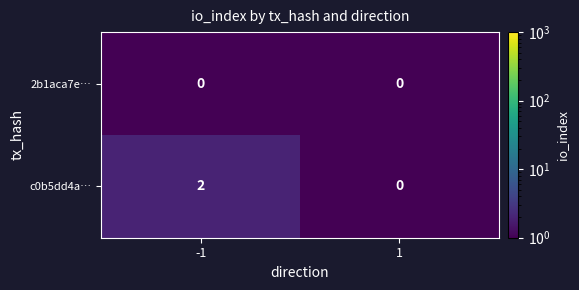

Reading right to left, what are all the values shown in this chart?

2b1aca7e…: 1=0	-1=0
c0b5dd4a…: 1=0	-1=2